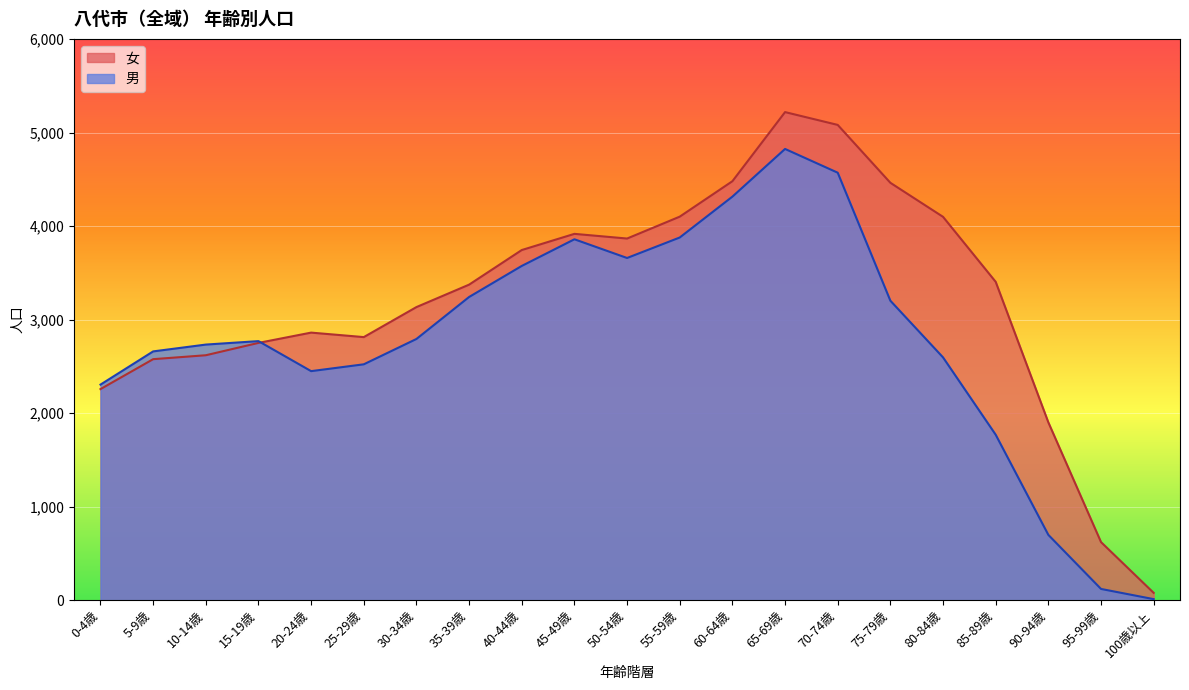

What is the label of the 18th point from the right?

15-19歳